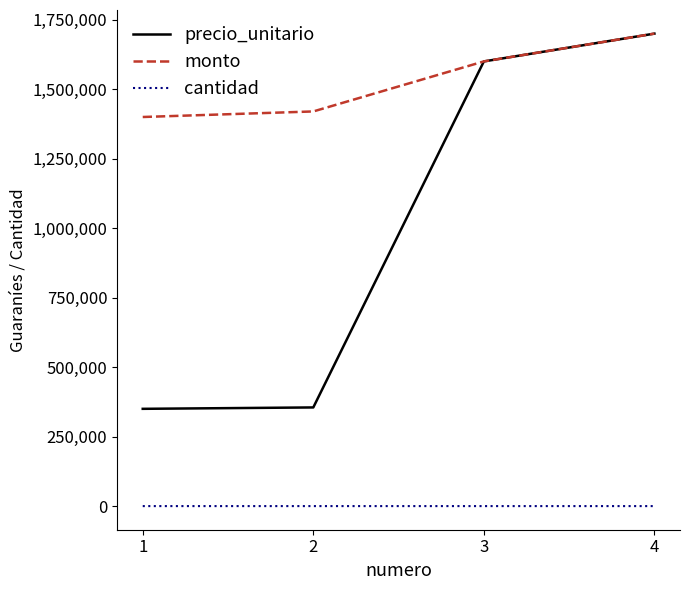

Which series changed the most between 2 and 4?

precio_unitario